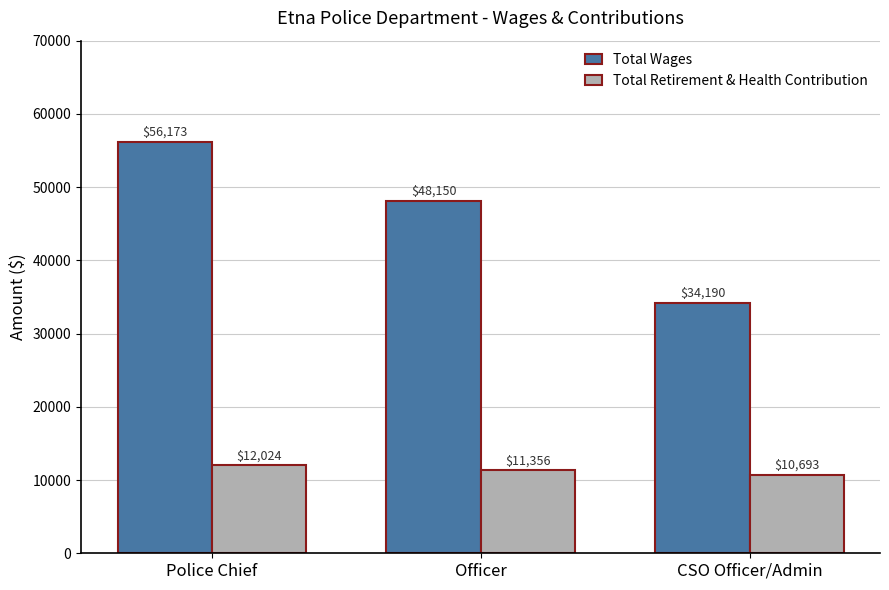

Which series has the largest range (max minus min)?

Total Wages